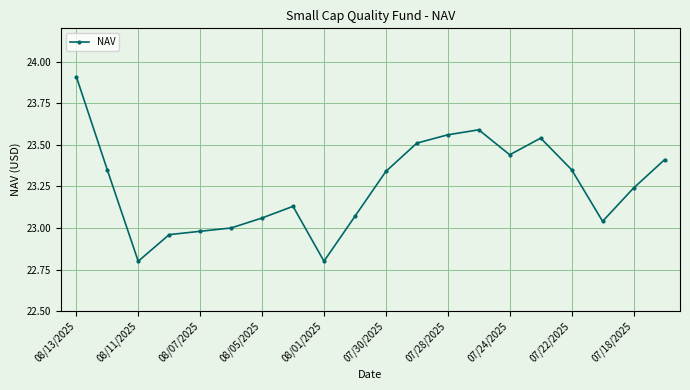

Is this an area chart (filled region under the line)?

No